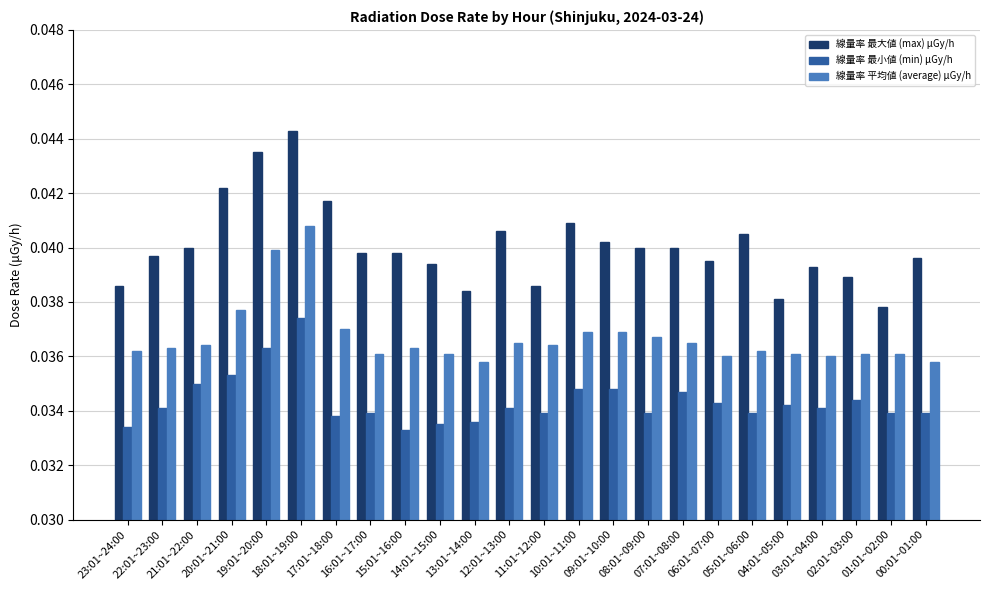

Count the 線量率 最小値 (min) μGy/h values in the range 0 to 1.

24